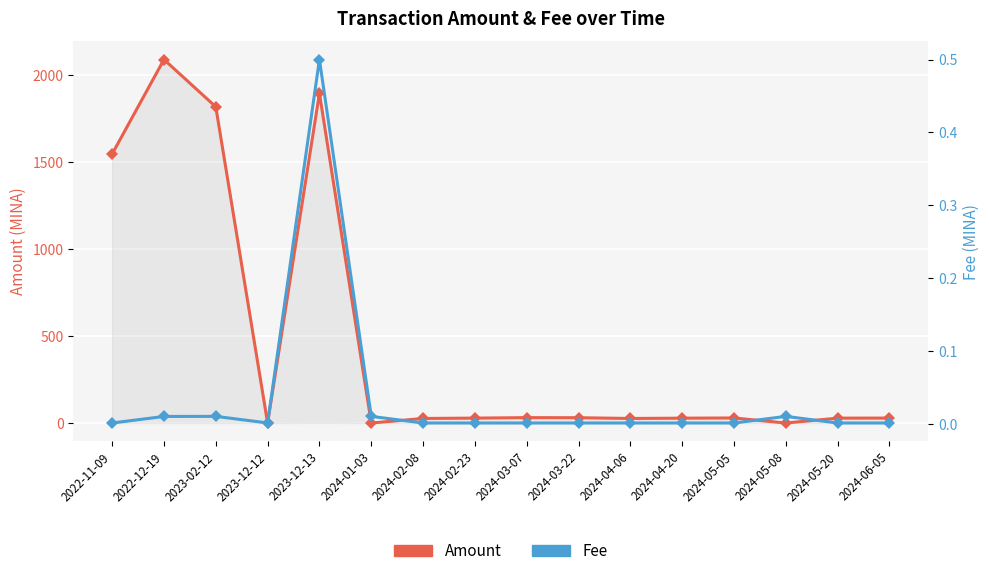

Is the value of Fee at 2024-05-08 greater than the value of Amount at 2024-06-05?

No